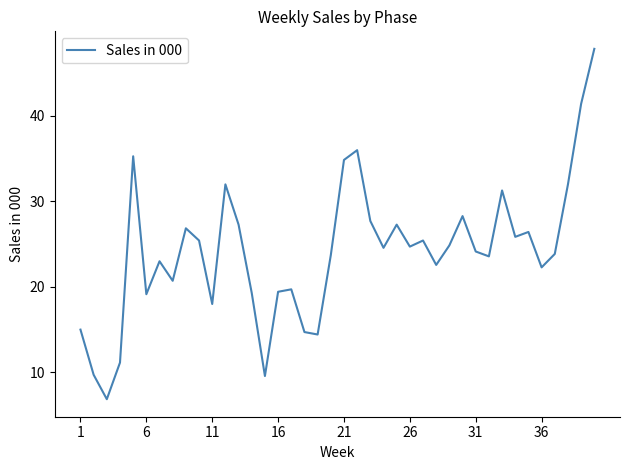

What is the greatest value displayed?

47.9